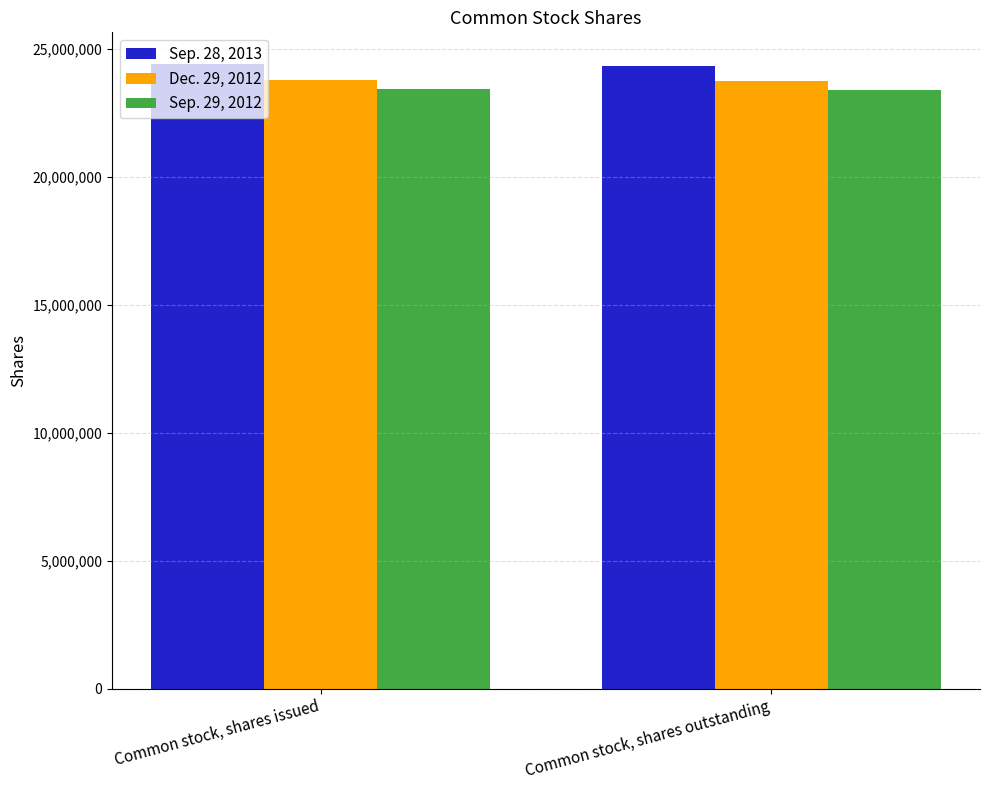

What is the greatest value displayed?

24434419